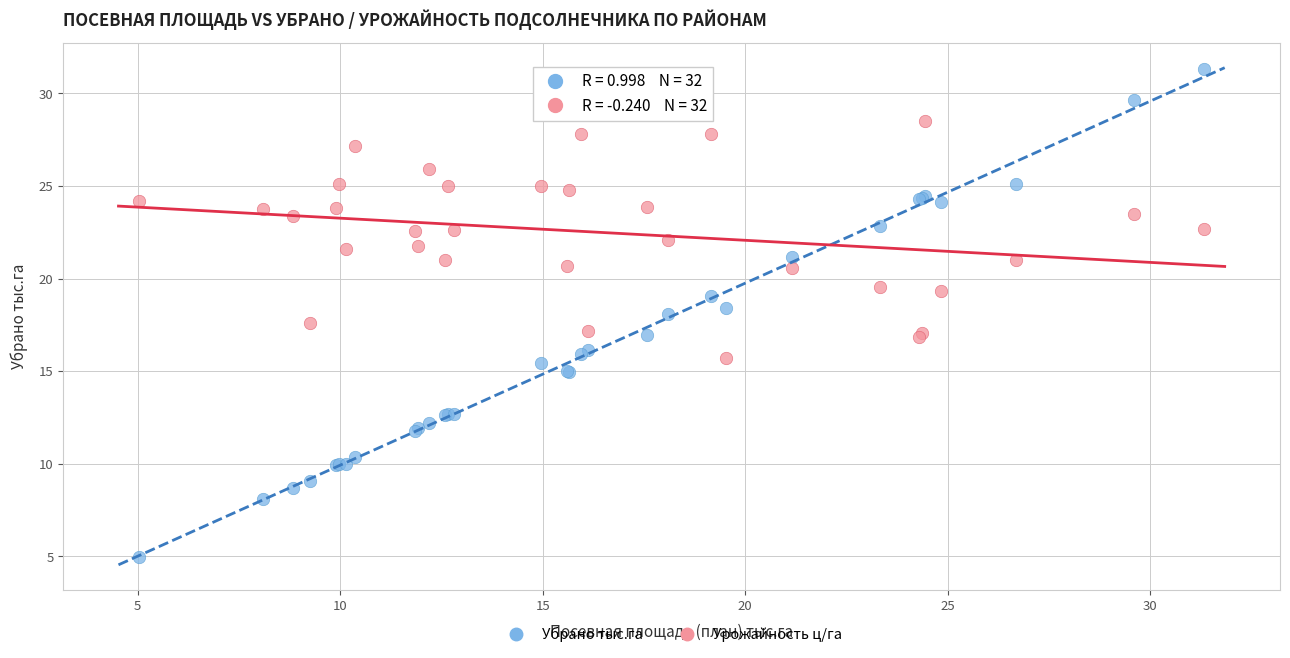

What is the X range (max minus min) for the scatter plot?

26.3